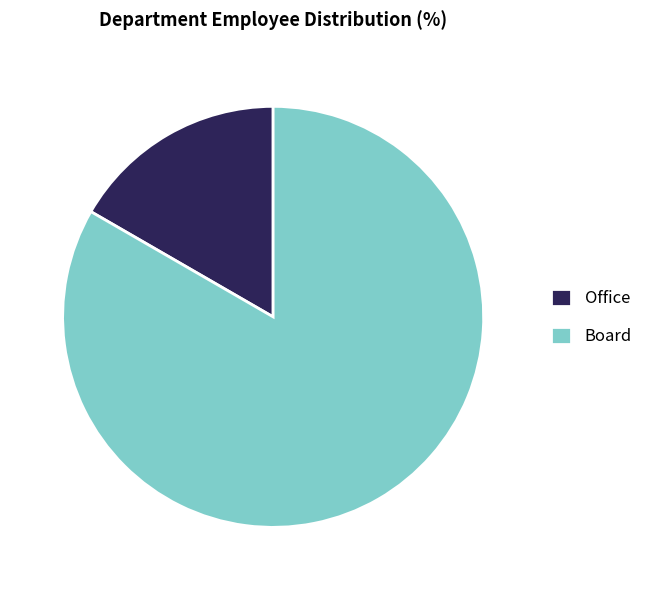

How many segments does this pie chart have?

2